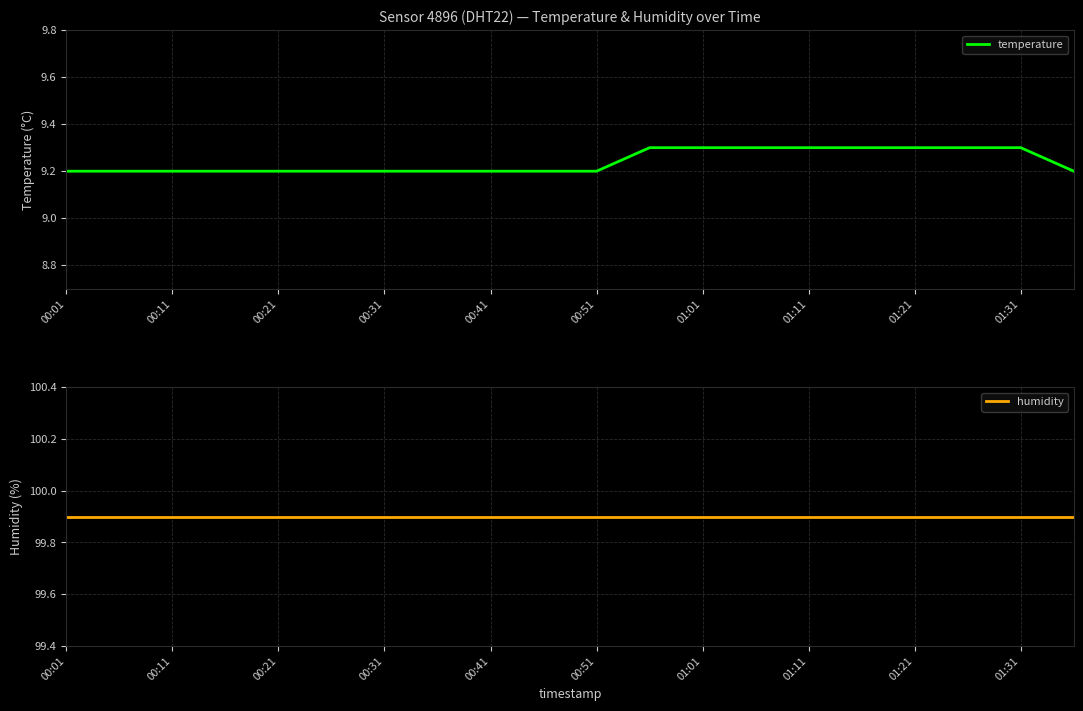

Is it true that temperature equals 4.6 at 00:31?

False